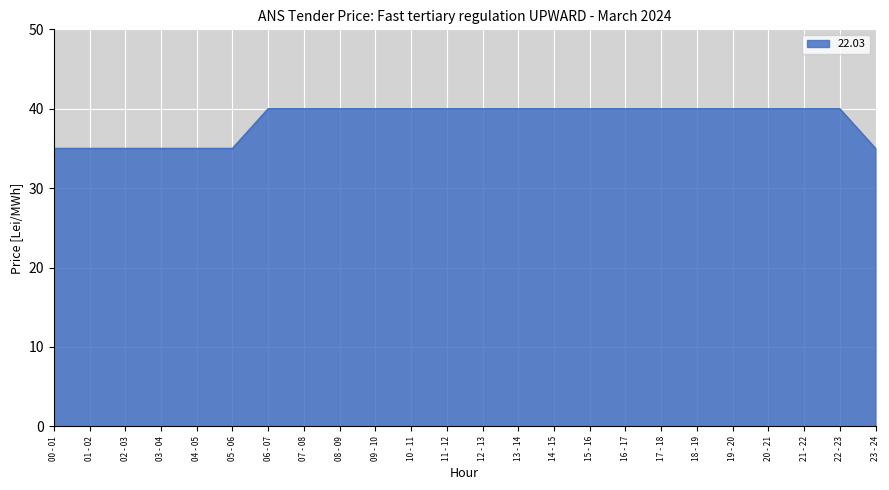

What position from the right is 22 - 23?

2